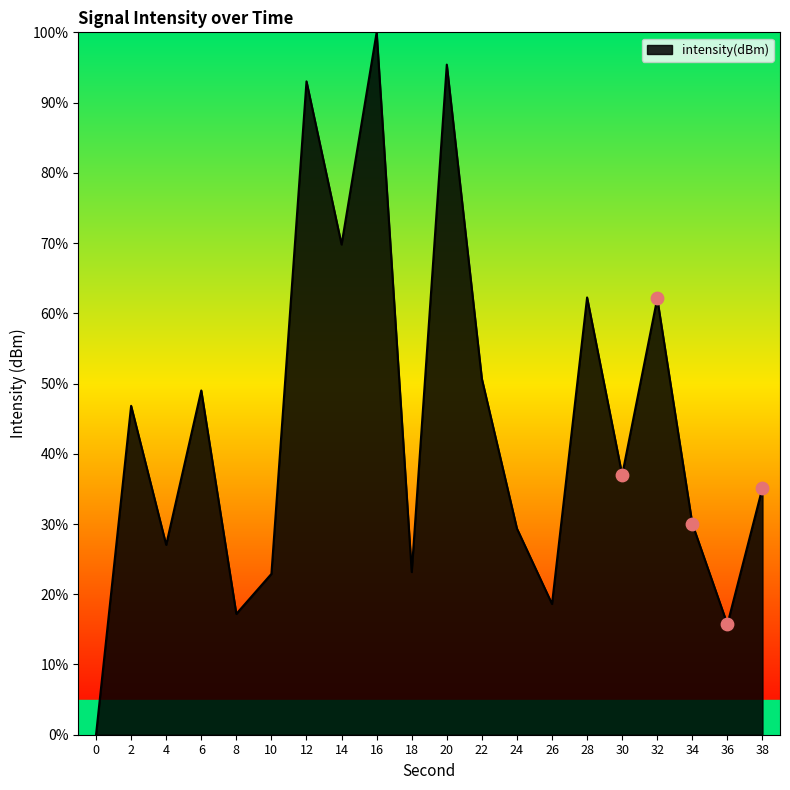

Approximately how many times larger is the value at 38 compared to 18?

1.5